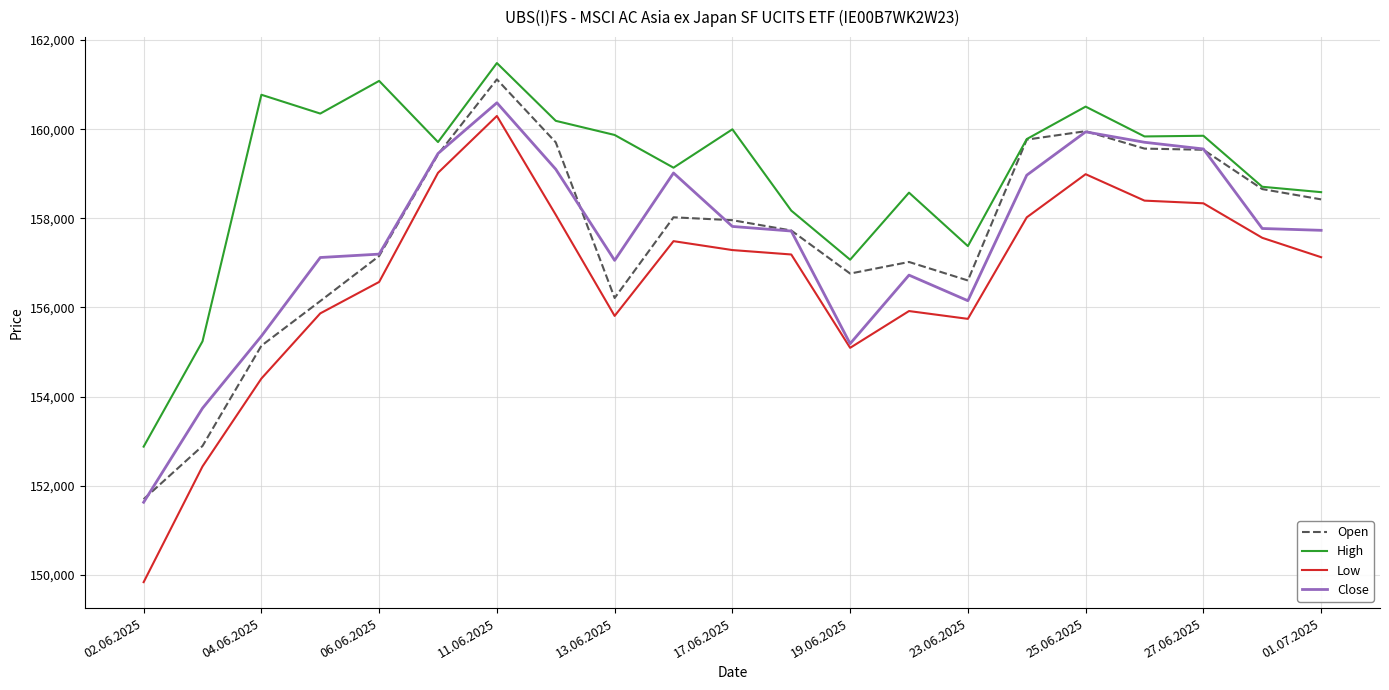

True or false: Low and Open intersect in this chart.

False